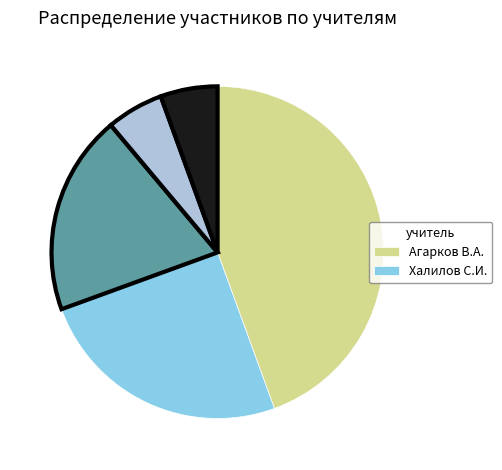

Does any single category account for the majority?

No